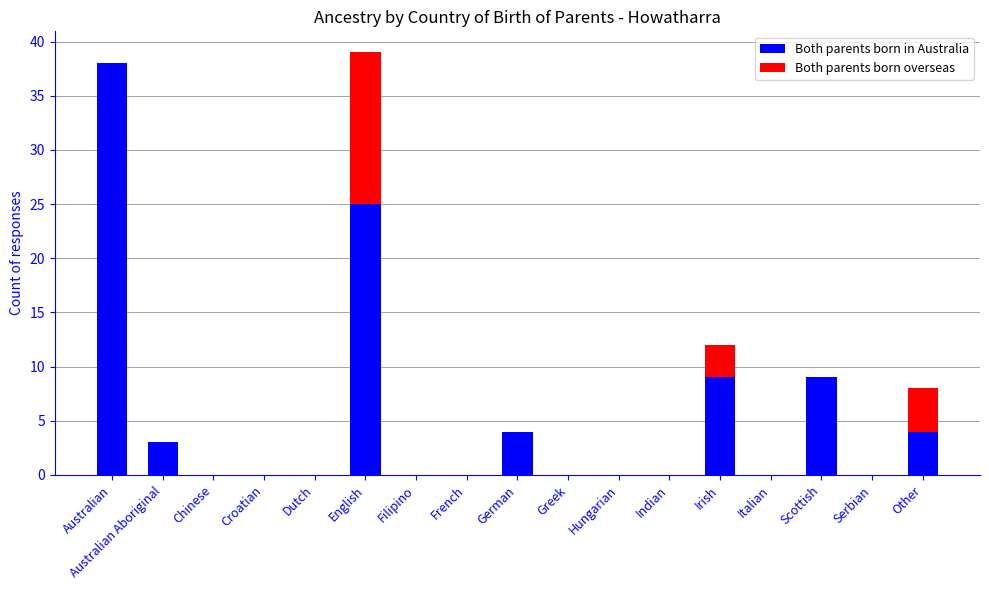

What is the total value across all series at Scottish?

9